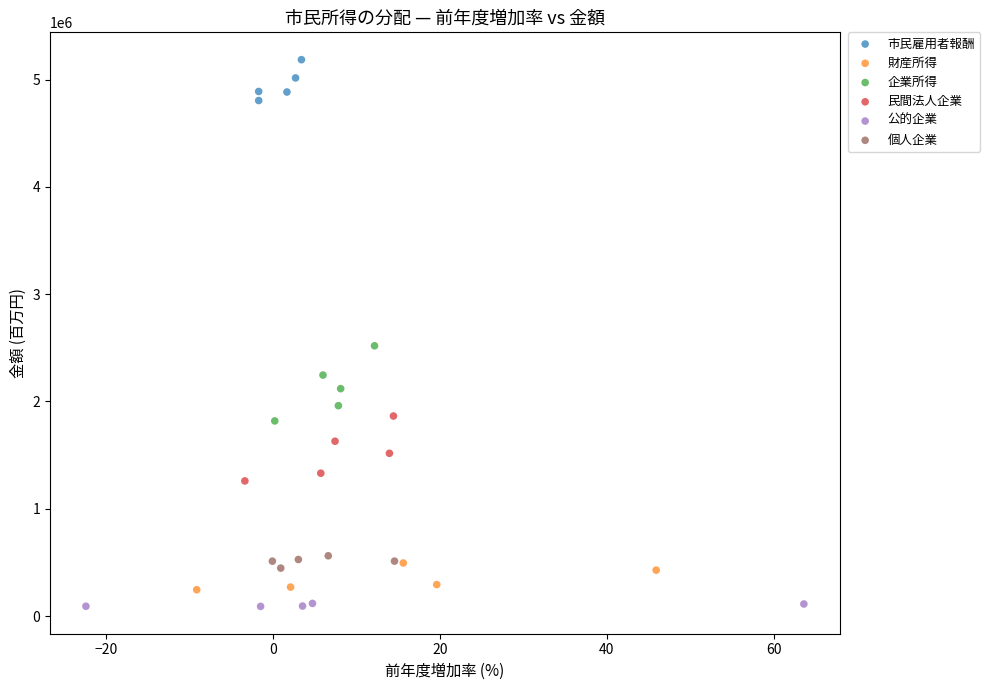

What are all the series names shown in the legend?

市民雇用者報酬, 財産所得, 企業所得, 民間法人企業, 公的企業, 個人企業